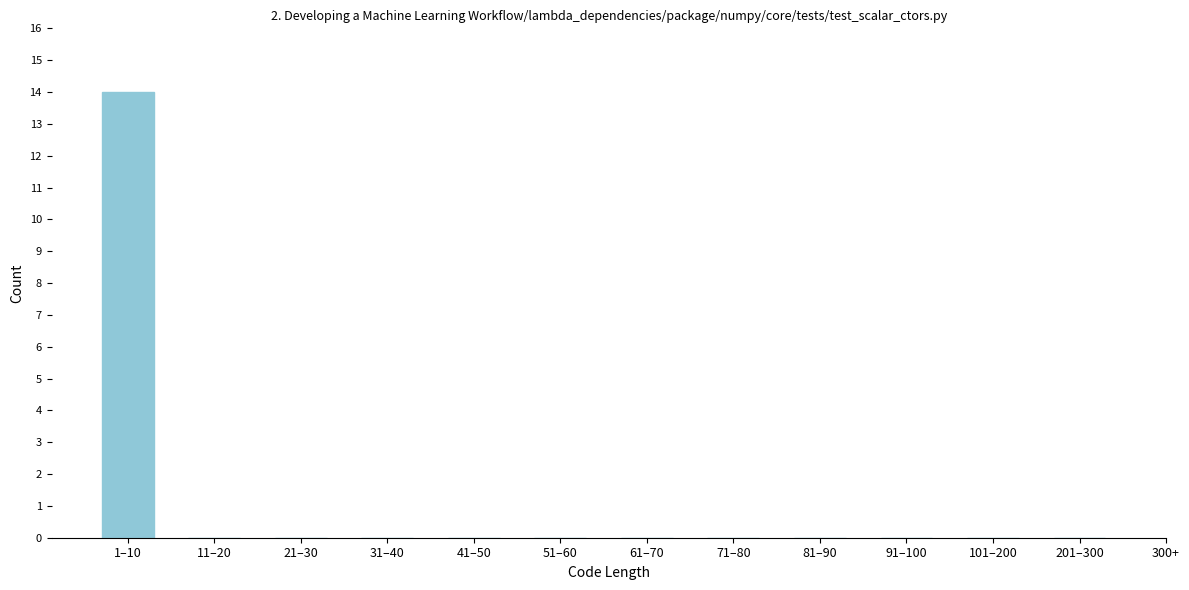

Reading left to right, list all the values displayed in this chart.

1–10=14	11–20=0	21–30=0	31–40=0	41–50=0	51–60=0	61–70=0	71–80=0	81–90=0	91–100=0	101–200=0	201–300=0